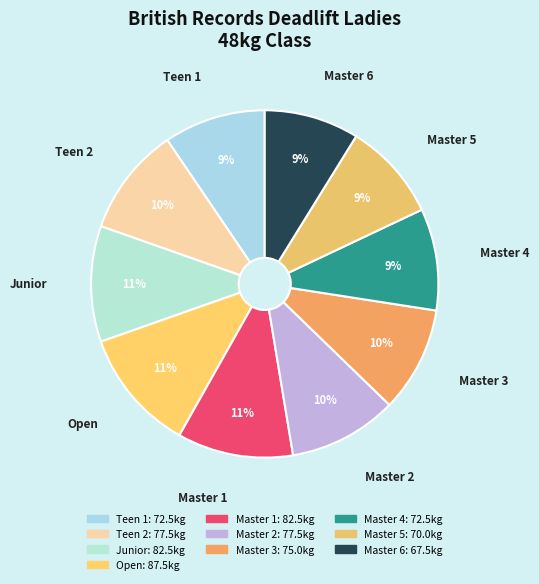

True or false: Junior accounts for 11% of the total.

True